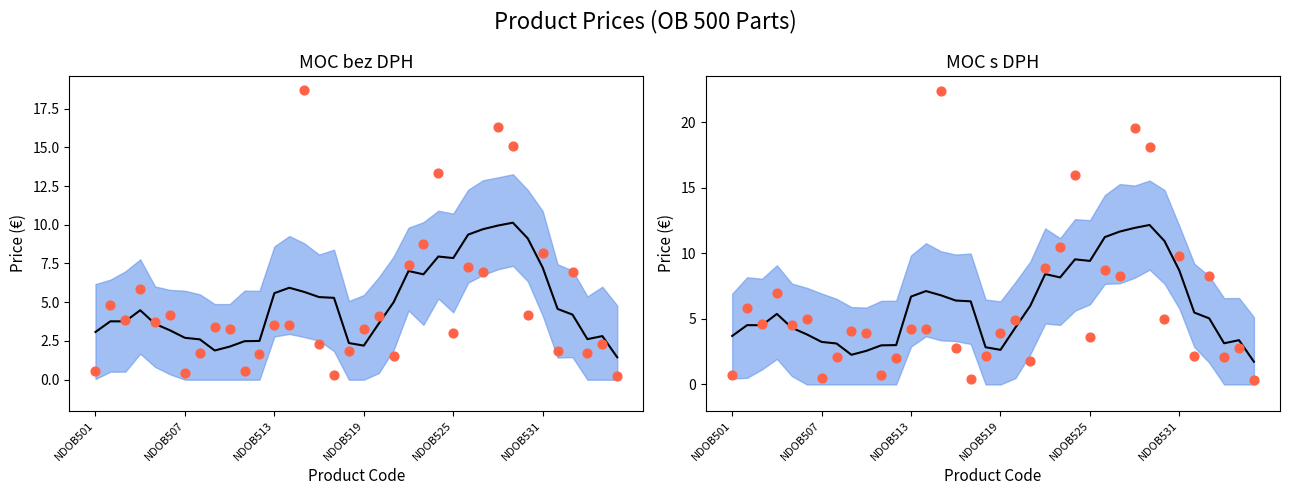

Which series has the largest Y range (max minus min)?

MOC s DPH